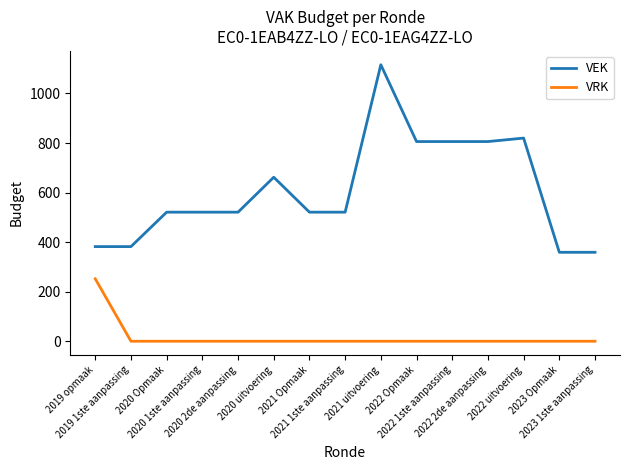

True or false: VEK and VRK cross at least once.

False